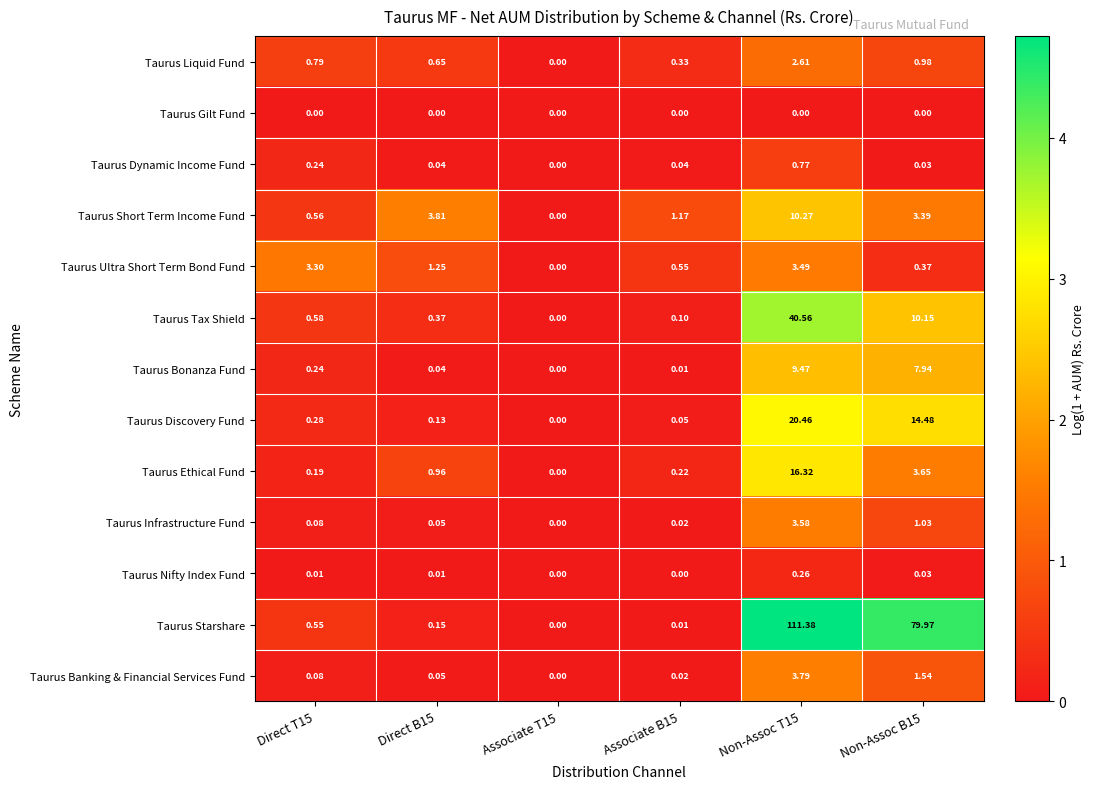

How many series are shown in this chart?

13